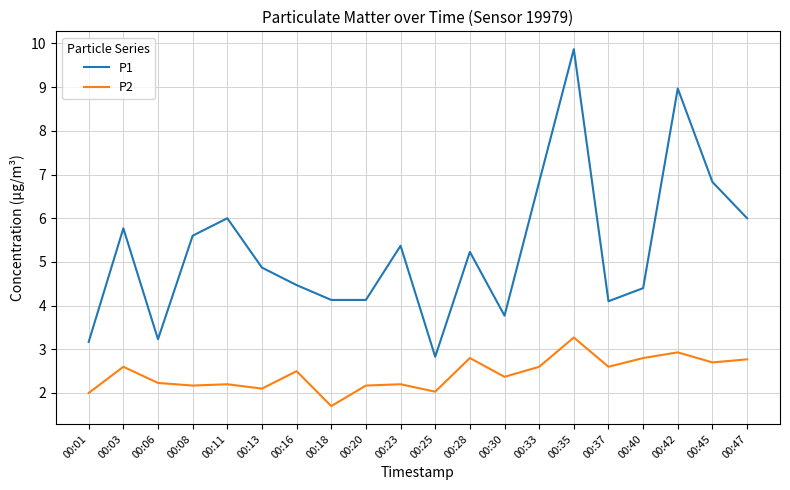

Is this an area chart (filled region under the line)?

No